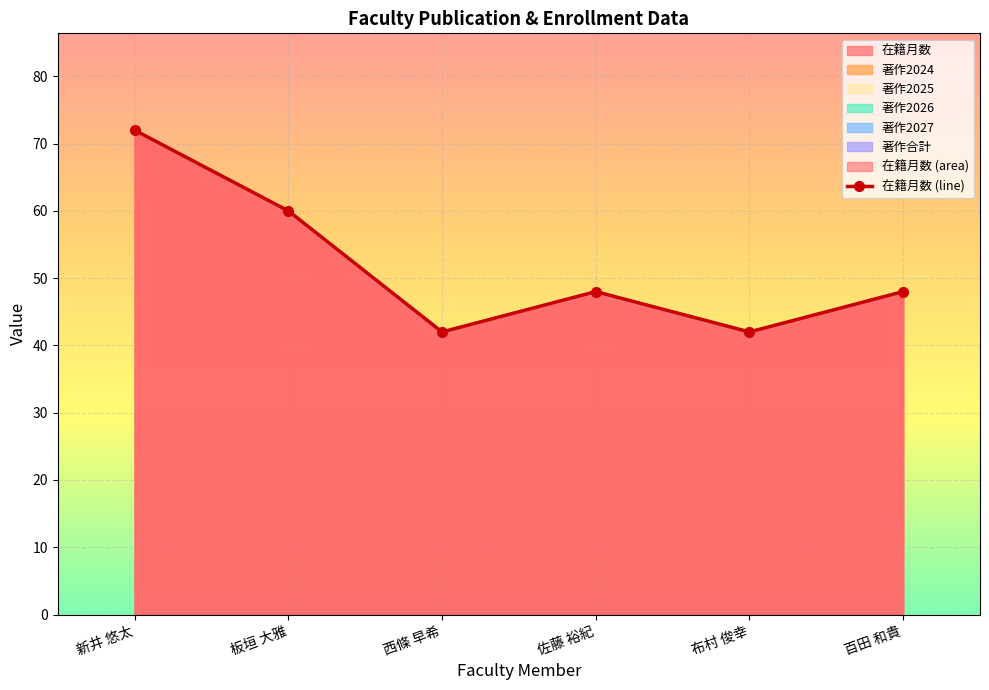

What is the value of the 4th point from the left?

48